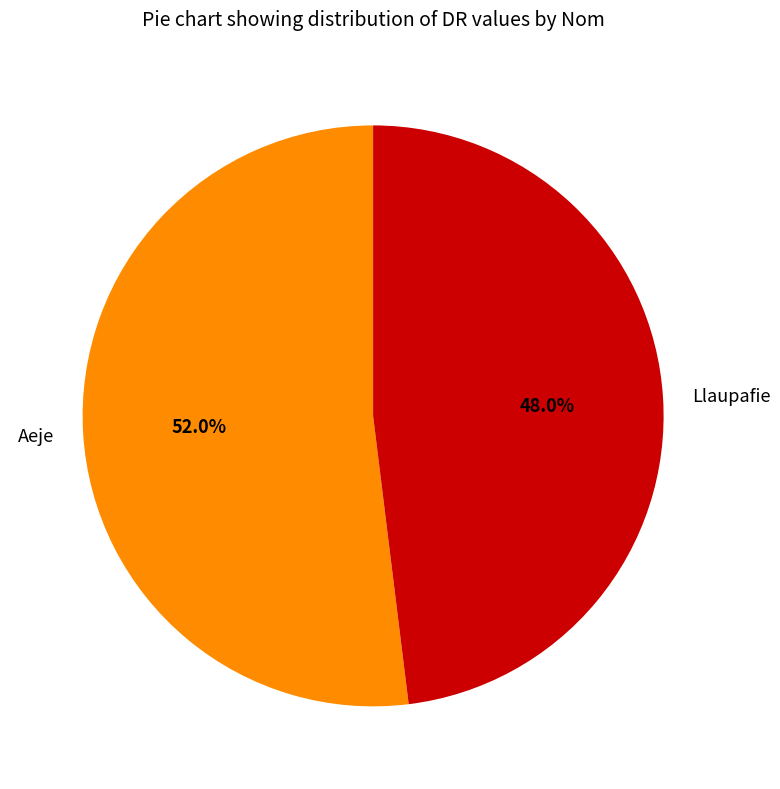

Rank the categories by value from highest to lowest.

Aeje, Llaupafie